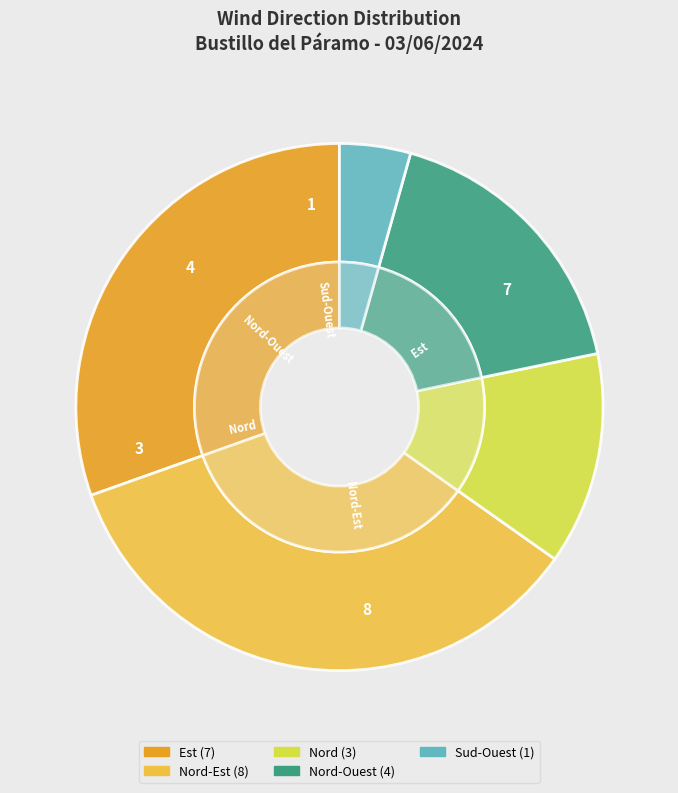

What is the smallest slice in the pie chart?

Sud-Ouest